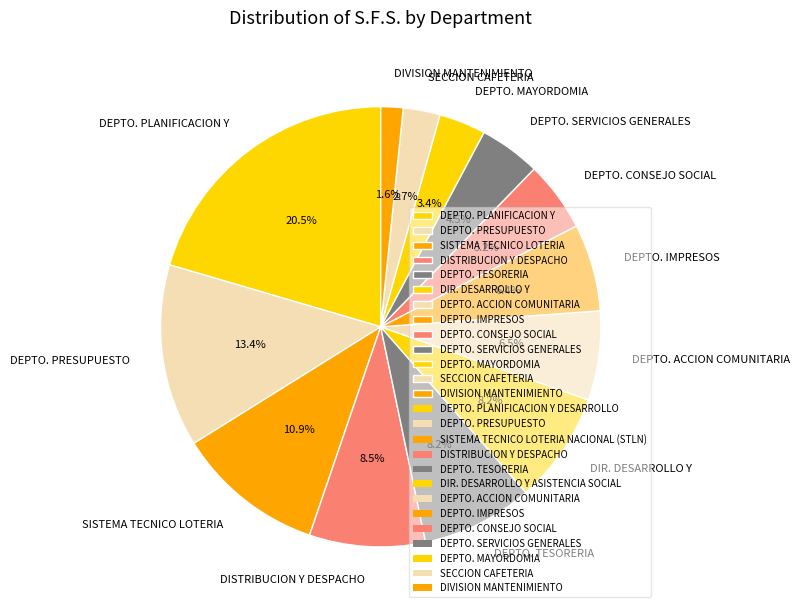

Combined, do DEPTO. PRESUPUESTO and SECCION CAFETERIA account for over 50%?

No